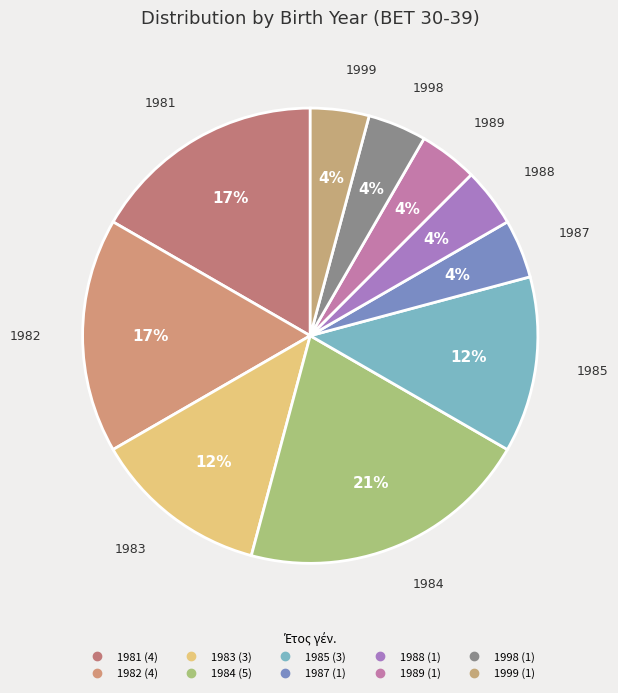

What percentage is the 1999 slice, to the nearest percent?

4%